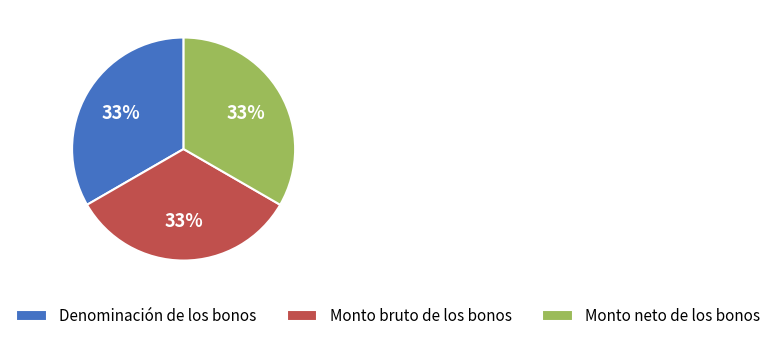

What percentage is the Monto bruto de los bonos slice, to the nearest percent?

33%